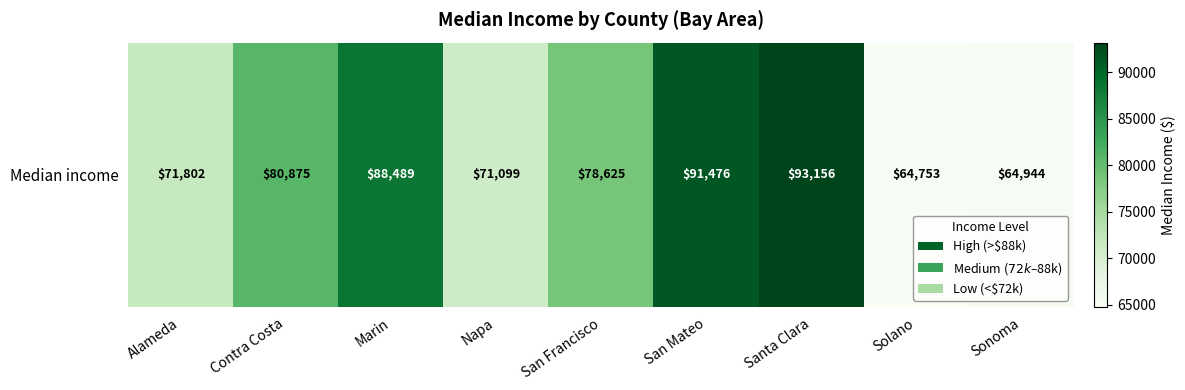

List the labels in order of value, largest first.

Santa Clara, San Mateo, Marin, Contra Costa, San Francisco, Alameda, Napa, Sonoma, Solano